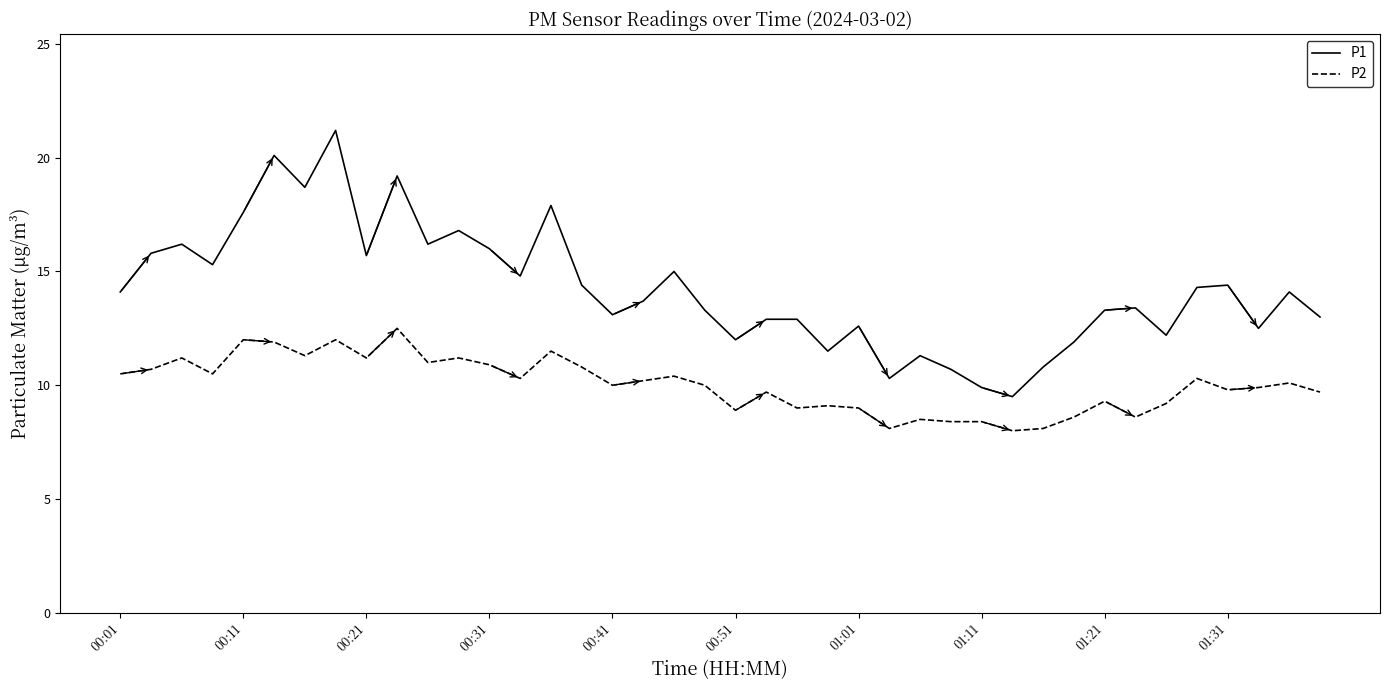

How many series are shown in this chart?

2